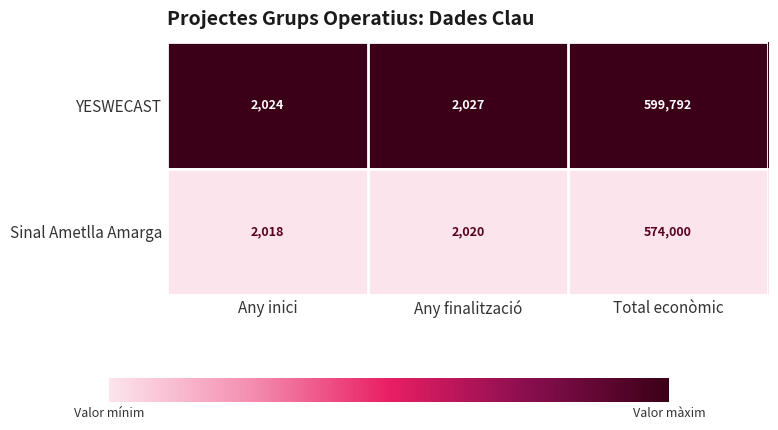

The YESWECAST series shows 2024 at Any inici. True or false?

True